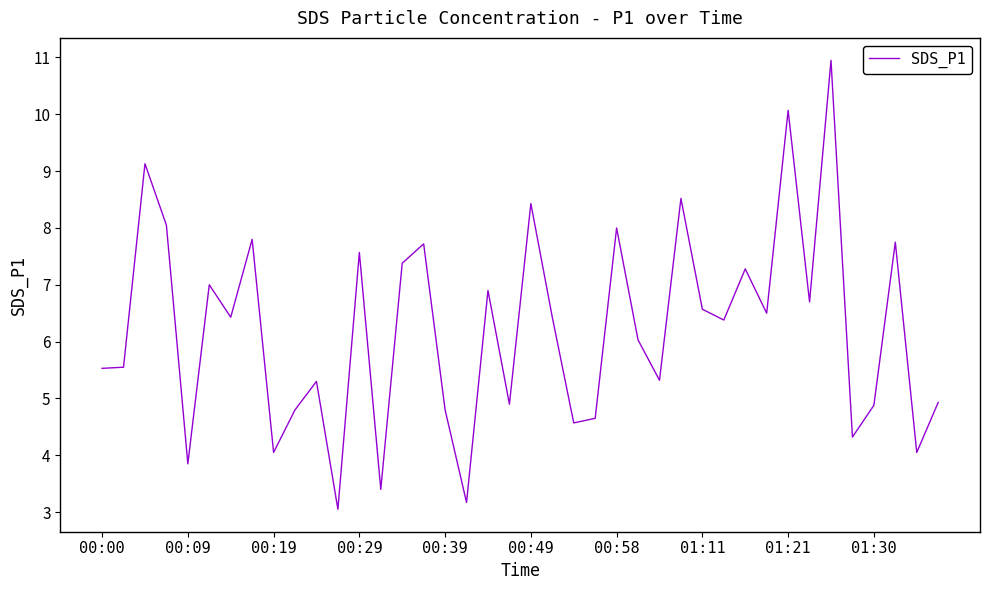

Does the chart display data point markers on the line(s)?

No